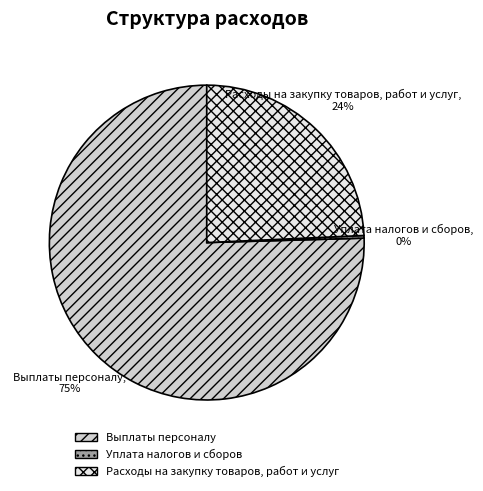

Is Выплаты персоналу the majority of the pie?

Yes